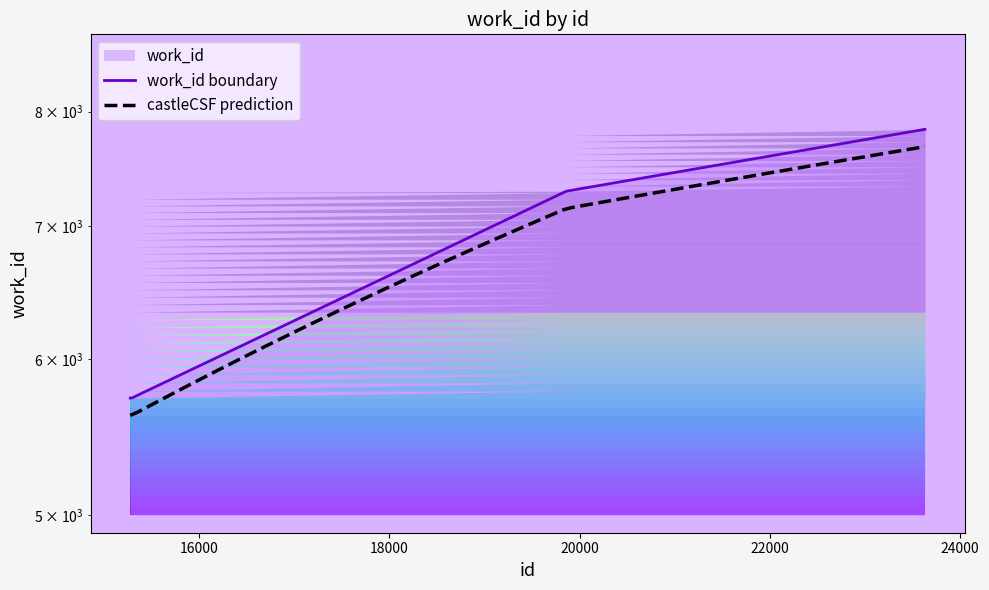

What is the value of the 7th point from the left?

7837